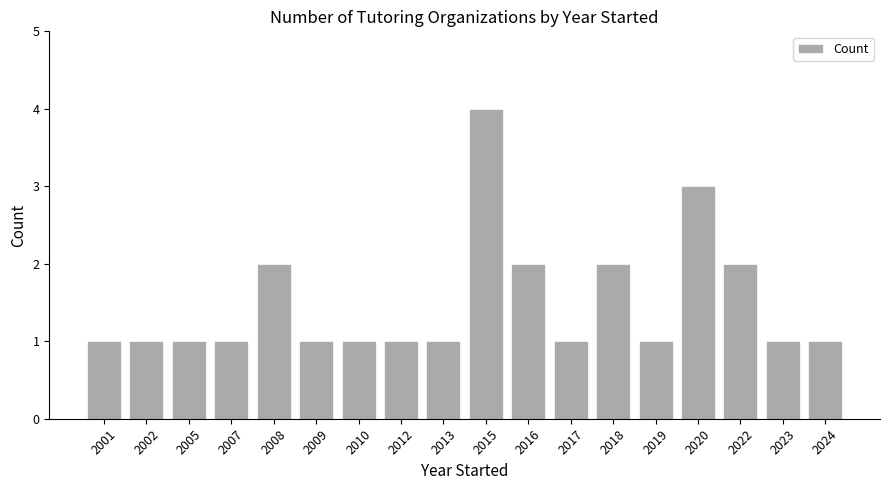

Is it true that the value at 2008 is 2?

True